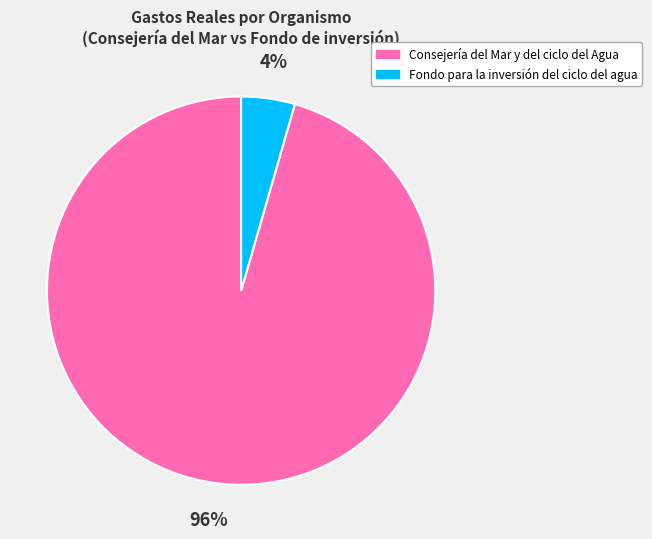

Which slice is the largest?

Consejería del Mar y del ciclo del Agua